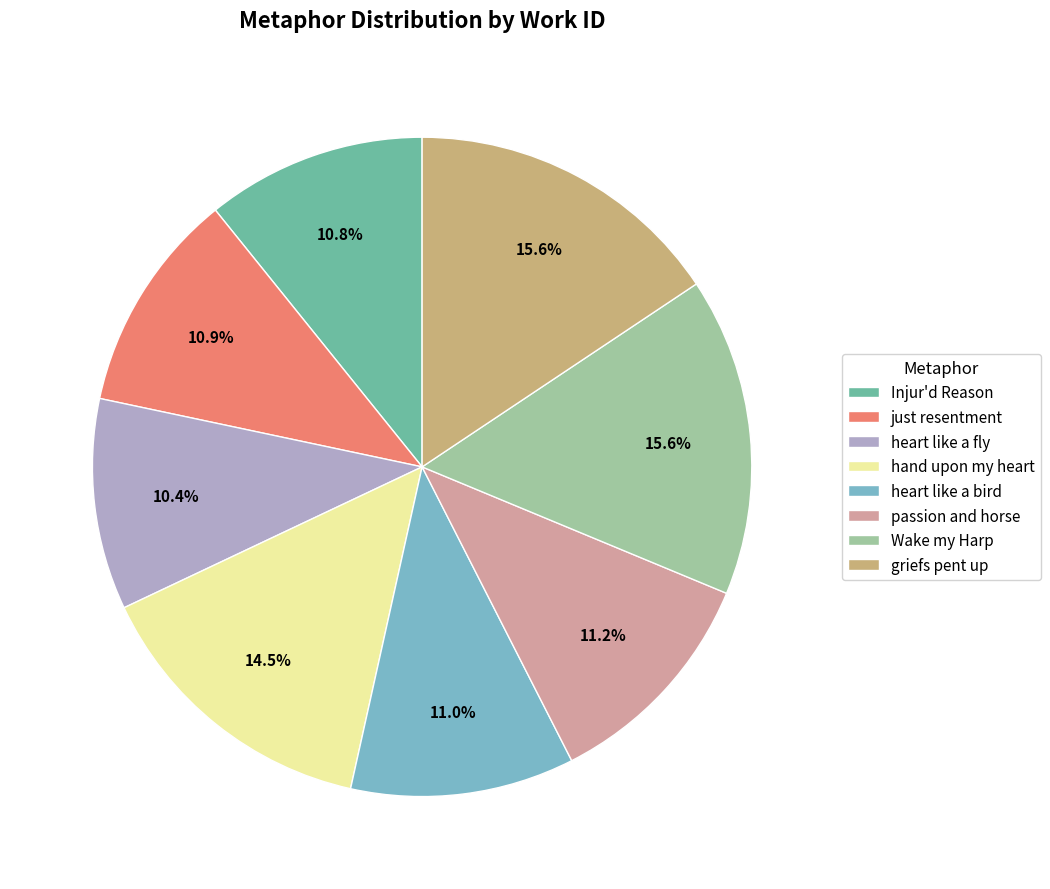

Is the sum of just resentment and passion and horse greater than half?

No